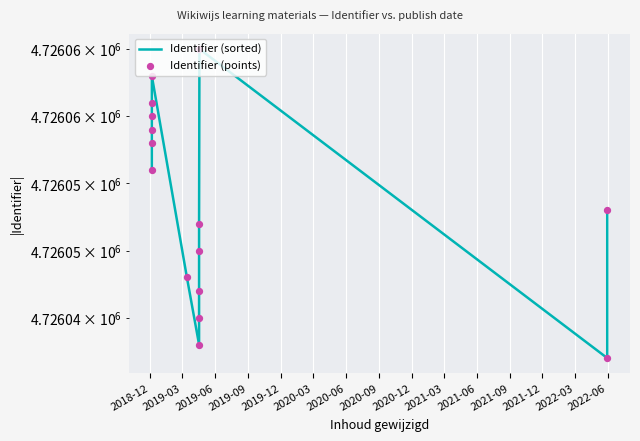

At how many categories does at least one series exceed 4726061?

2